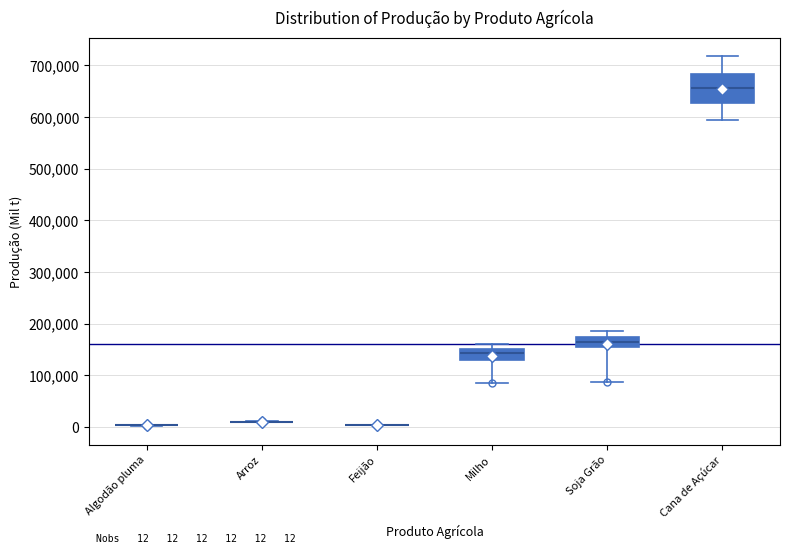

Comparing the boxes themselves (not the whiskers), which one is the tallest?

Cana de Açúcar